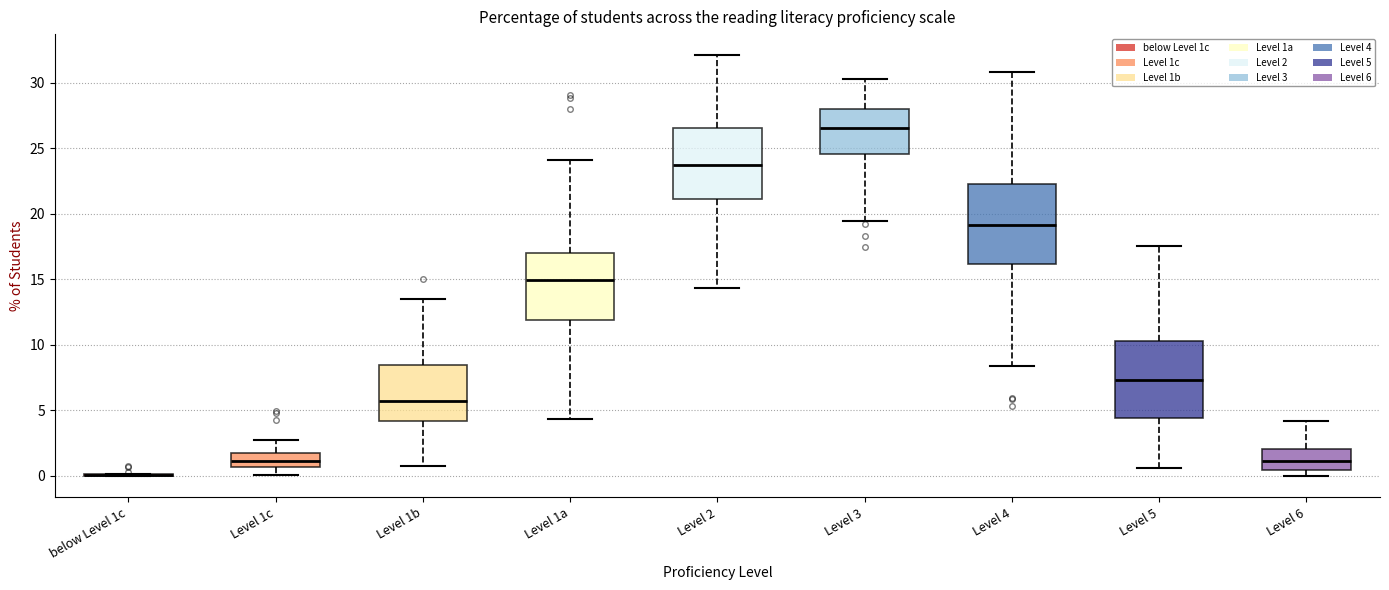

Reading left to right, read every box against the y-axis: the position of its median line, the range the box covers, and the ends of its whiskers. The values are not printed on the chart, so give them approximately, as read against the axis.

below Level 1c: box collapsed to a line at 0.0, whiskers 0.0 to 0.0
Level 1c: median 1.0, box 0.5 to 1.5, whiskers 0.0 to 3.0
Level 1b: median 5.5, box 4.0 to 8.5, whiskers 0.5 to 13.5
Level 1a: median 15.0, box 12.0 to 17.0, whiskers 4.5 to 24.0
Level 2: median 23.5, box 21.0 to 26.5, whiskers 14.5 to 32.0
Level 3: median 26.5, box 24.5 to 28.0, whiskers 19.5 to 30.5
Level 4: median 19.0, box 16.0 to 22.5, whiskers 8.5 to 31.0
Level 5: median 7.5, box 4.5 to 10.5, whiskers 0.5 to 17.5
Level 6: median 1.0, box 0.5 to 2.0, whiskers 0.0 to 4.0